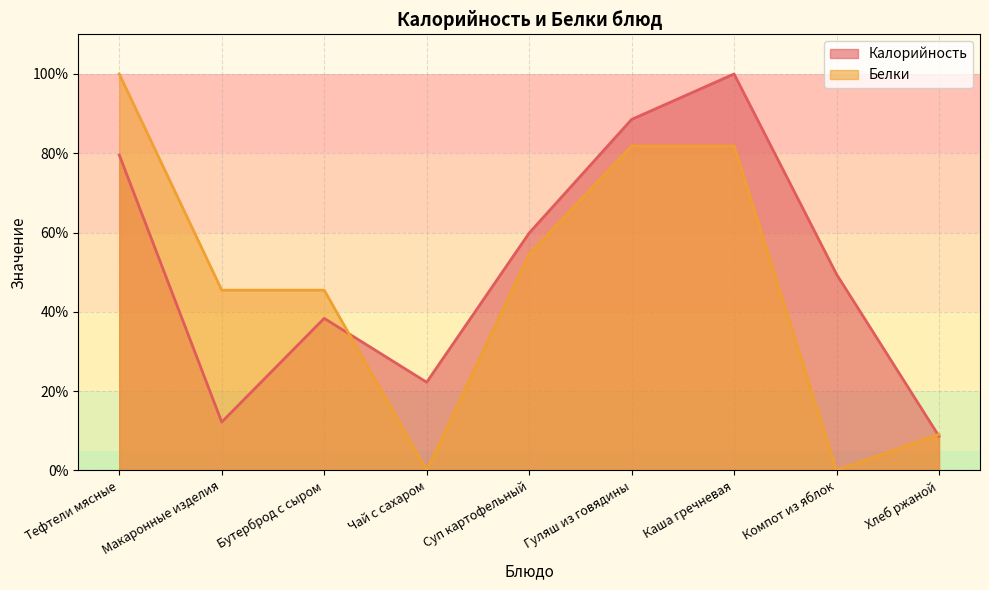

At which category does Белки reach its first local valley?

Чай с сахаром